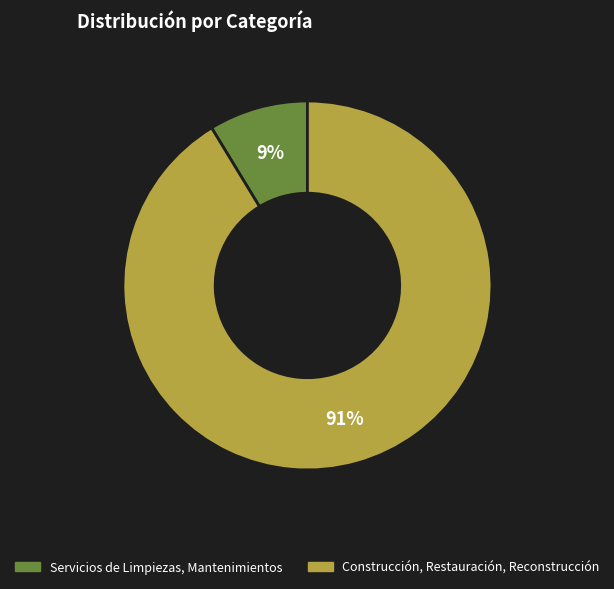

What is the smallest slice in the pie chart?

Servicios de Limpiezas, Mantenimientos